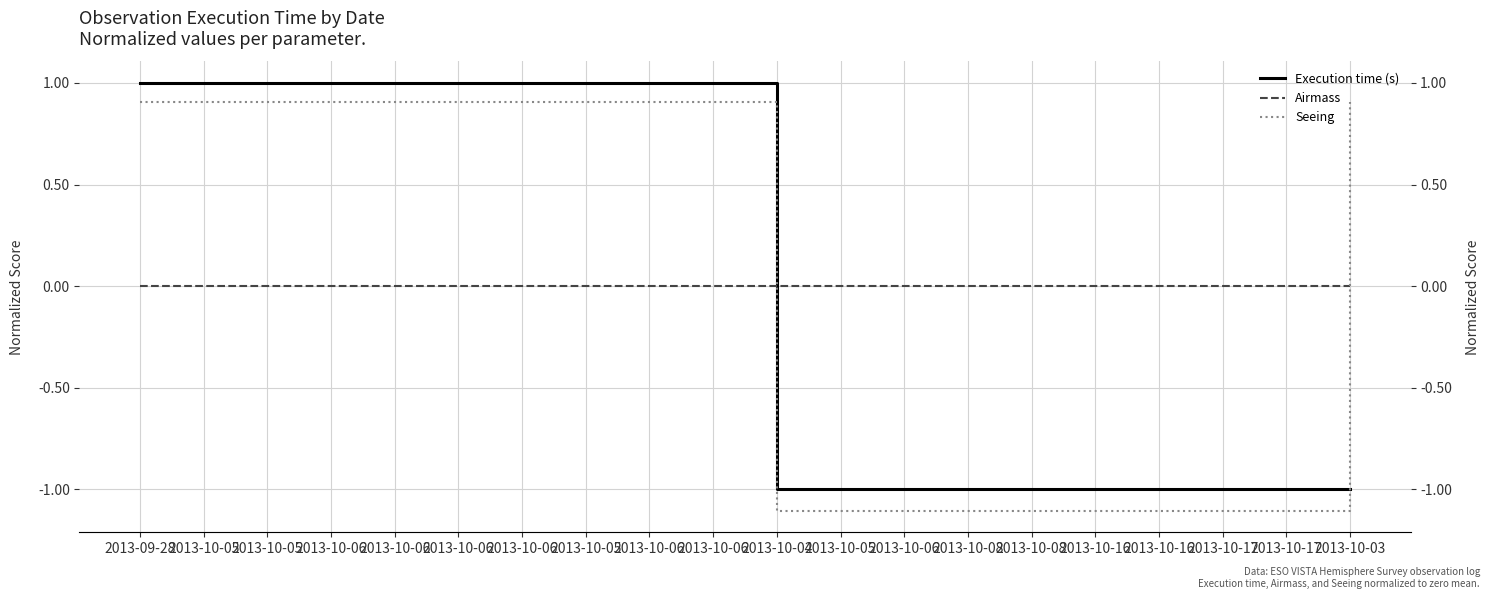

How many times do Seeing and Airmass cross each other?

2